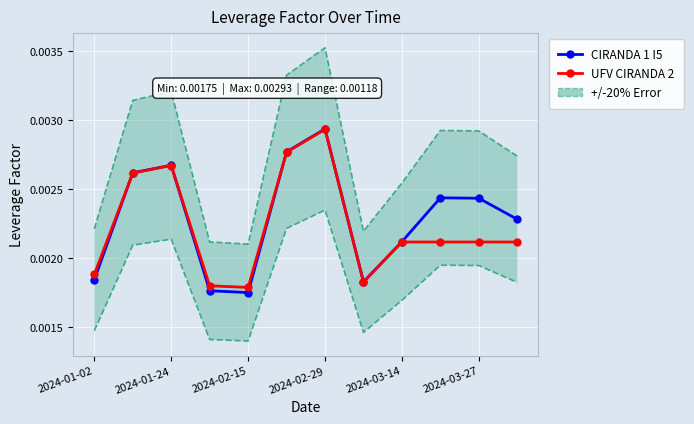

What are all the series names shown in the legend?

CIRANDA 1 I5, UFV CIRANDA 2